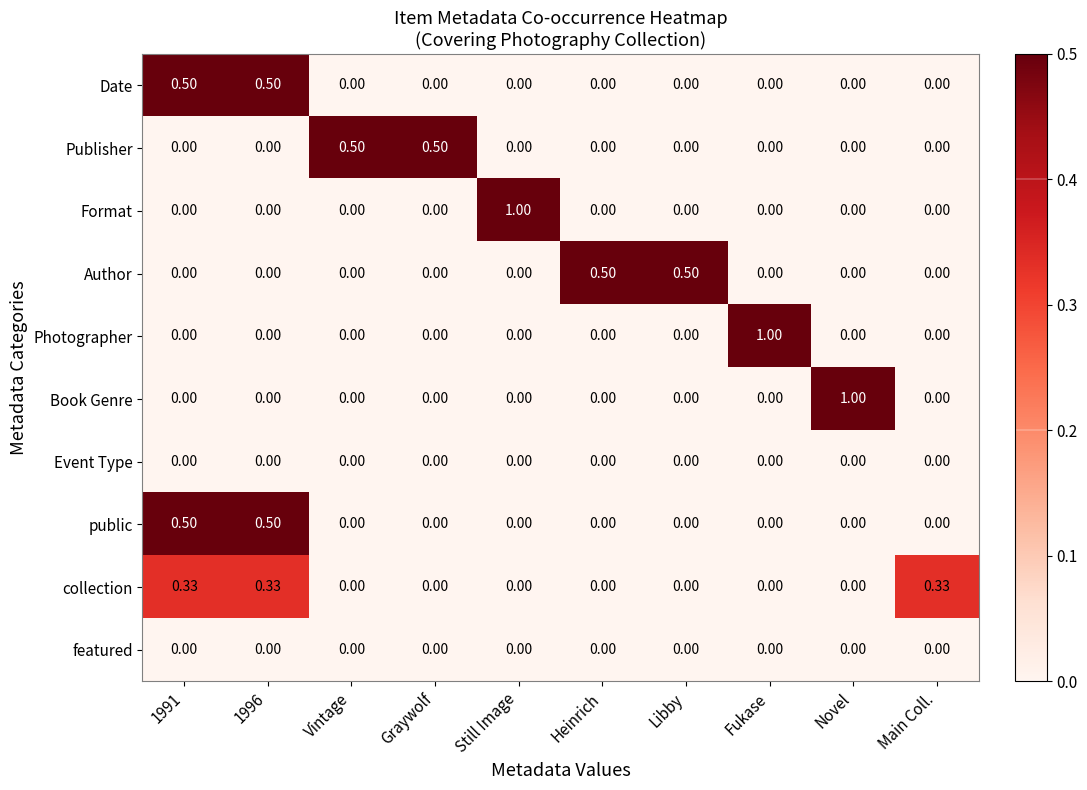

Is the value of Author at Graywolf greater than the value of Format at Still Image?

No